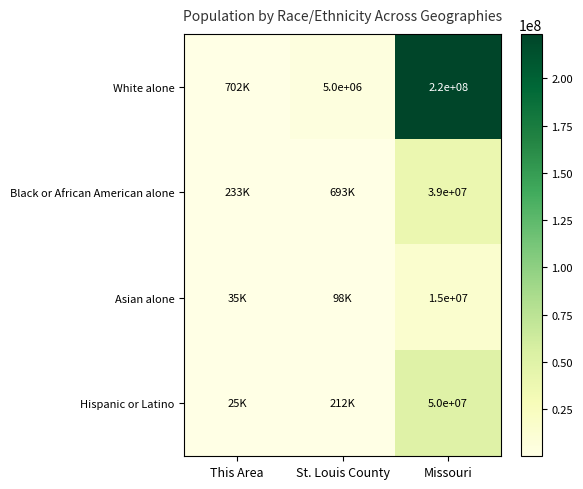

What is the difference between the White alone values at Missouri and St. Louis County?

215000000